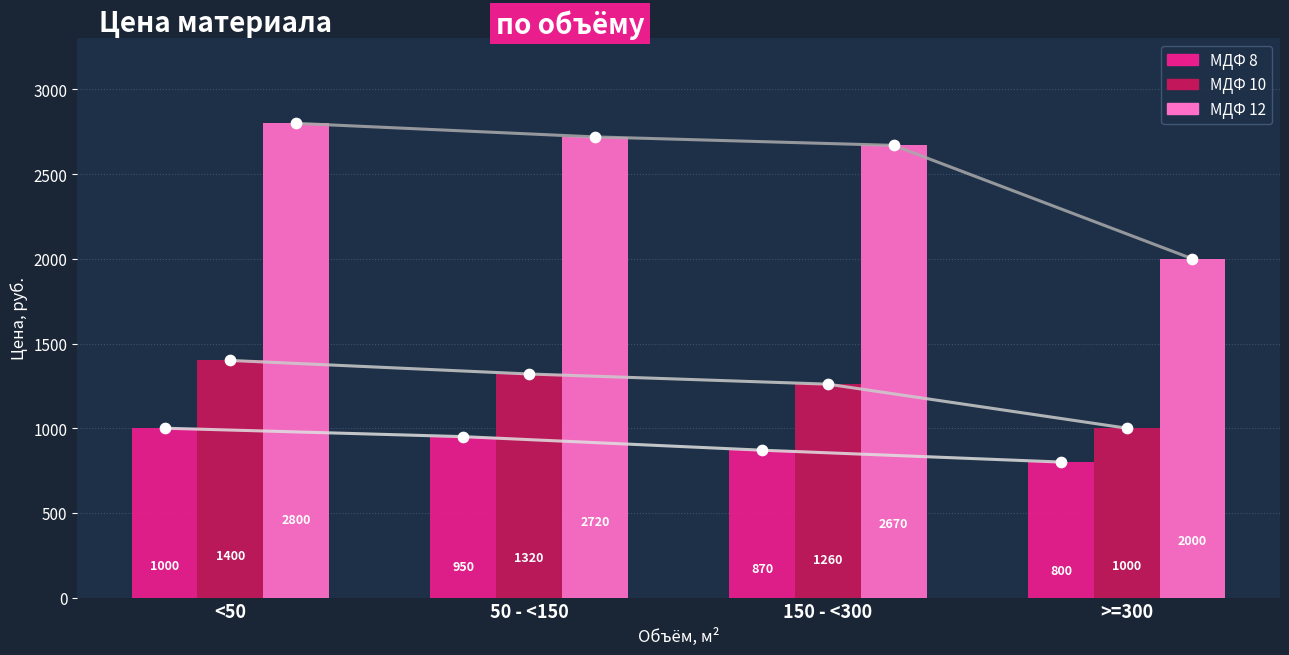

Which series has the largest Y range (max minus min)?

МДФ 12